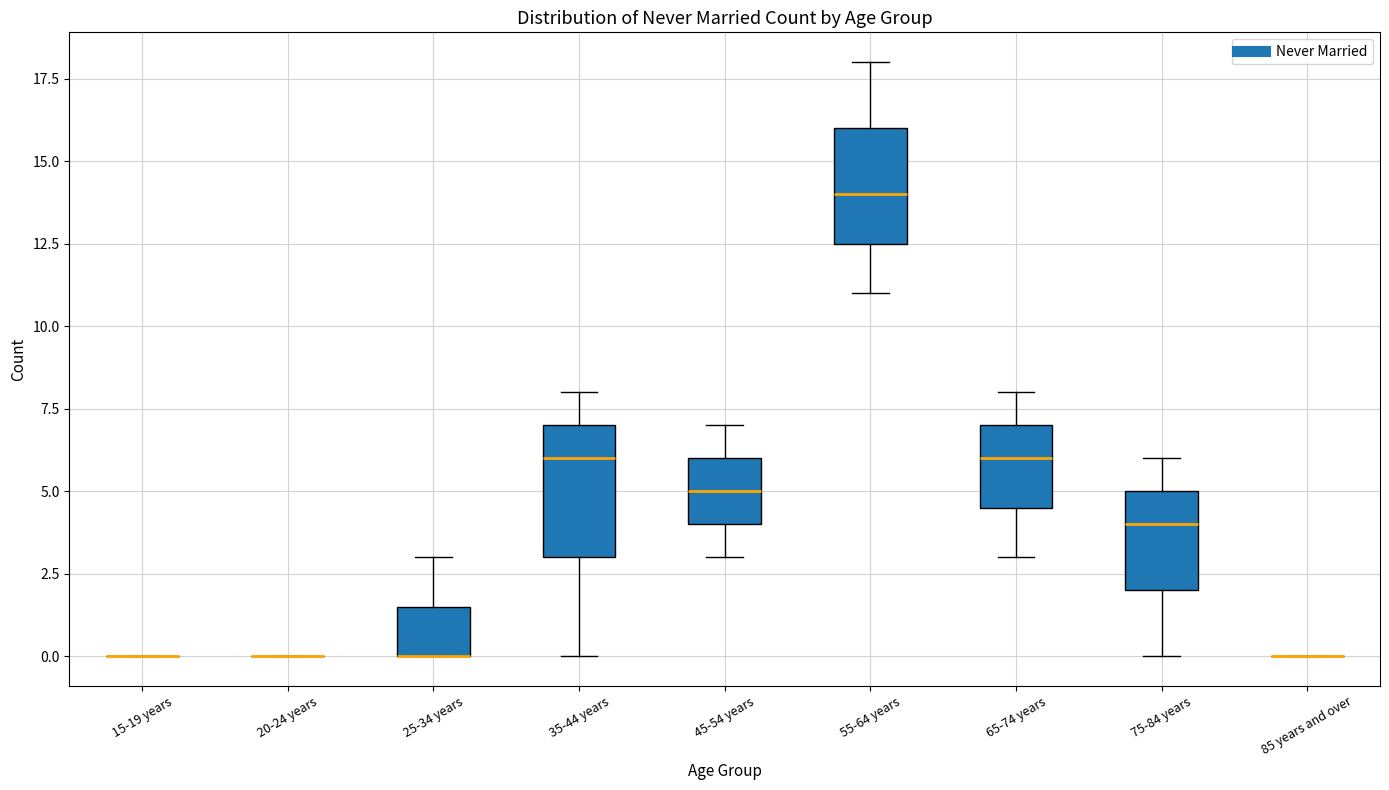

Where is the lower edge of the box for 75-84 years on the y-axis? The values are not printed on the chart, so give them approximately, as read against the axis.

2.0